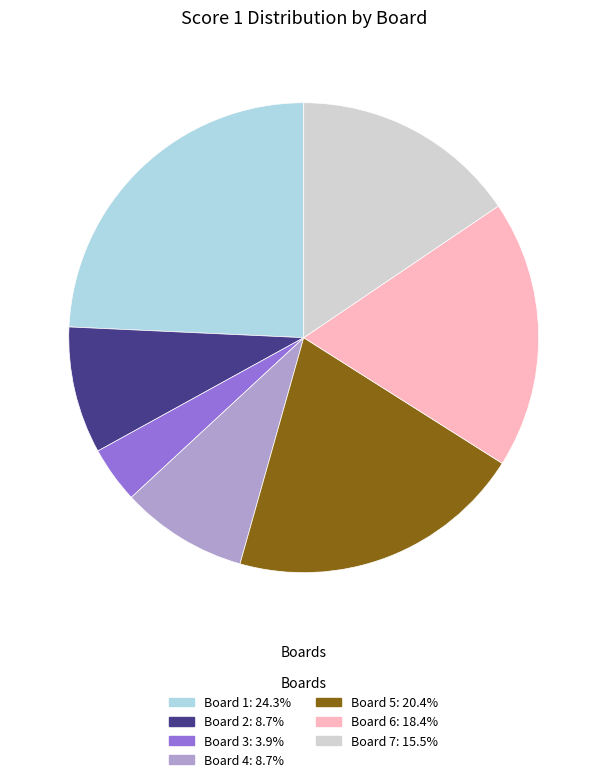

What is the ratio of the value at Board 5 to the value at Board 4?

2.3